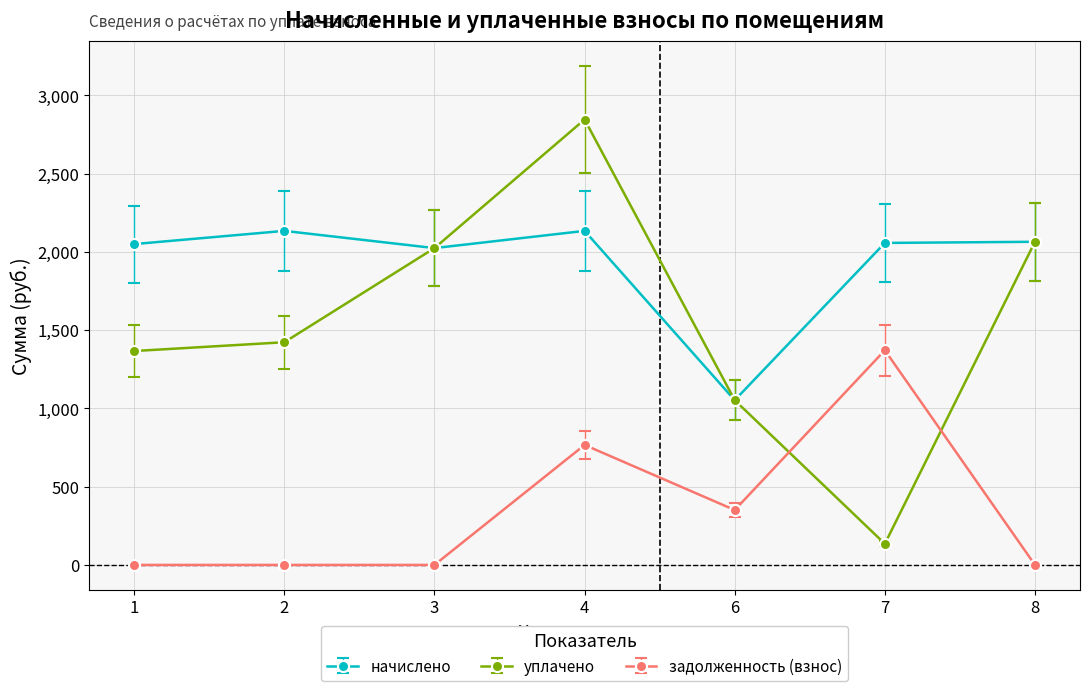

What is the highest value of the уплачено series?

2844.8